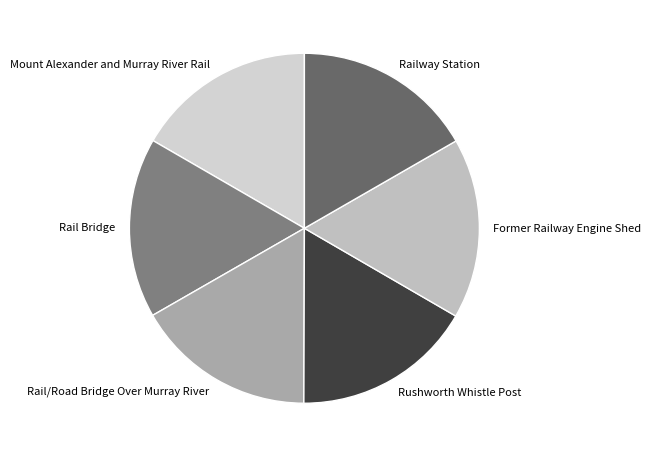

Is there any slice that represents more than half of the pie?

No